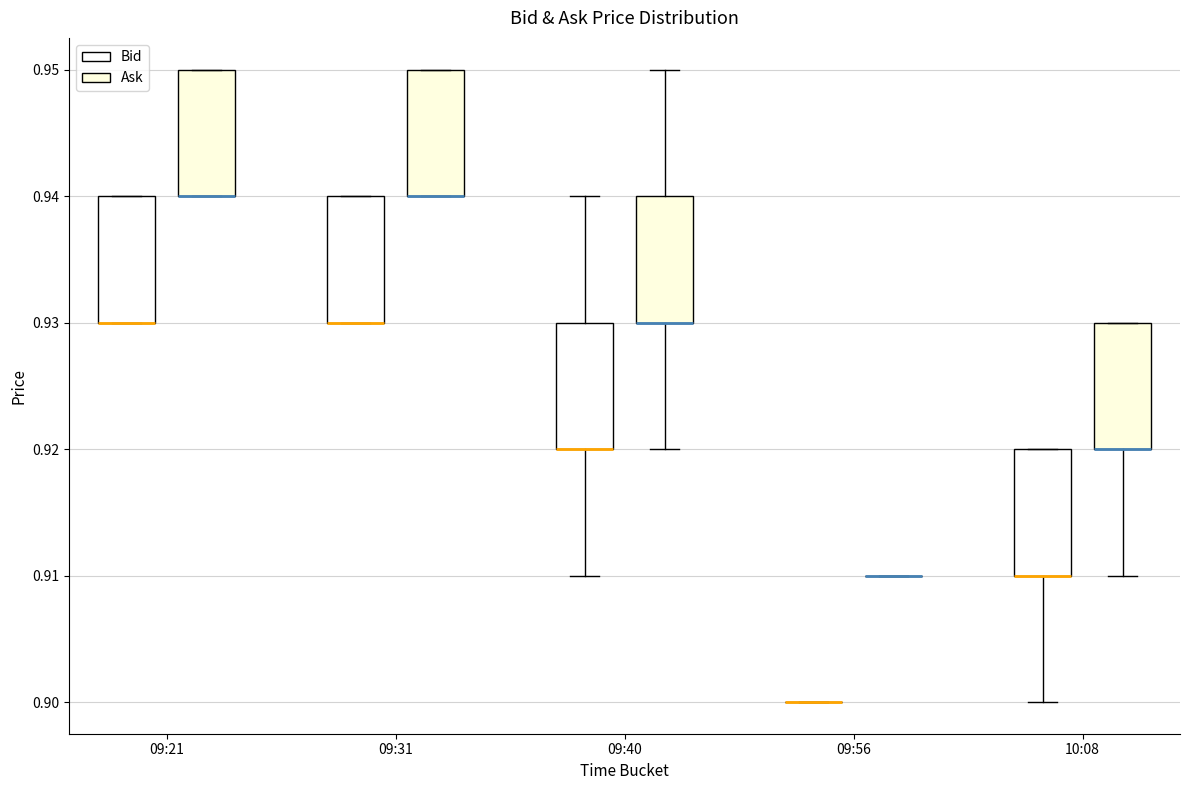

Reading left to right, transcribe this box plot: for each box, give where its median line is, the range the box spans, and where its two whiskers end, as read against the y-axis. The values are not printed on the chart, so give them approximately, as read against the axis.

09:21 (Bid): median 0.93 (drawn on the box's lower edge), box 0.93 to 0.94, whiskers 0.93 to 0.94
09:21 (Ask): median 0.94 (drawn on the box's lower edge), box 0.94 to 0.95, whiskers 0.94 to 0.95
09:31 (Bid): median 0.93 (drawn on the box's lower edge), box 0.93 to 0.94, whiskers 0.93 to 0.94
09:31 (Ask): median 0.94 (drawn on the box's lower edge), box 0.94 to 0.95, whiskers 0.94 to 0.95
09:40 (Bid): median 0.92 (drawn on the box's lower edge), box 0.92 to 0.93, whiskers 0.91 to 0.94
09:40 (Ask): median 0.93 (drawn on the box's lower edge), box 0.93 to 0.94, whiskers 0.92 to 0.95
09:56 (Bid): box collapsed to a line at 0.90, whiskers 0.90 to 0.90
09:56 (Ask): box collapsed to a line at 0.91, whiskers 0.91 to 0.91
10:08 (Bid): median 0.91 (drawn on the box's lower edge), box 0.91 to 0.92, whiskers 0.90 to 0.92
10:08 (Ask): median 0.92 (drawn on the box's lower edge), box 0.92 to 0.93, whiskers 0.91 to 0.93